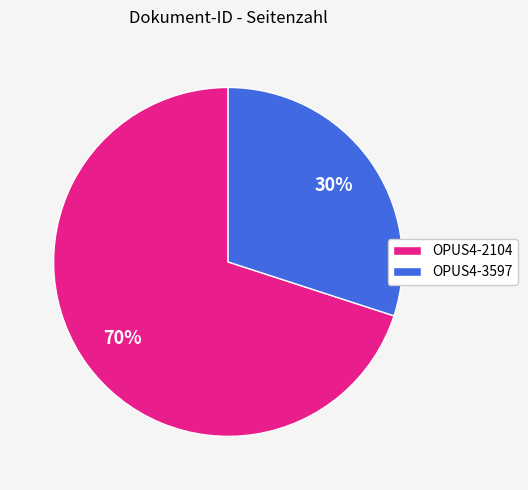

How many segments does this pie chart have?

2